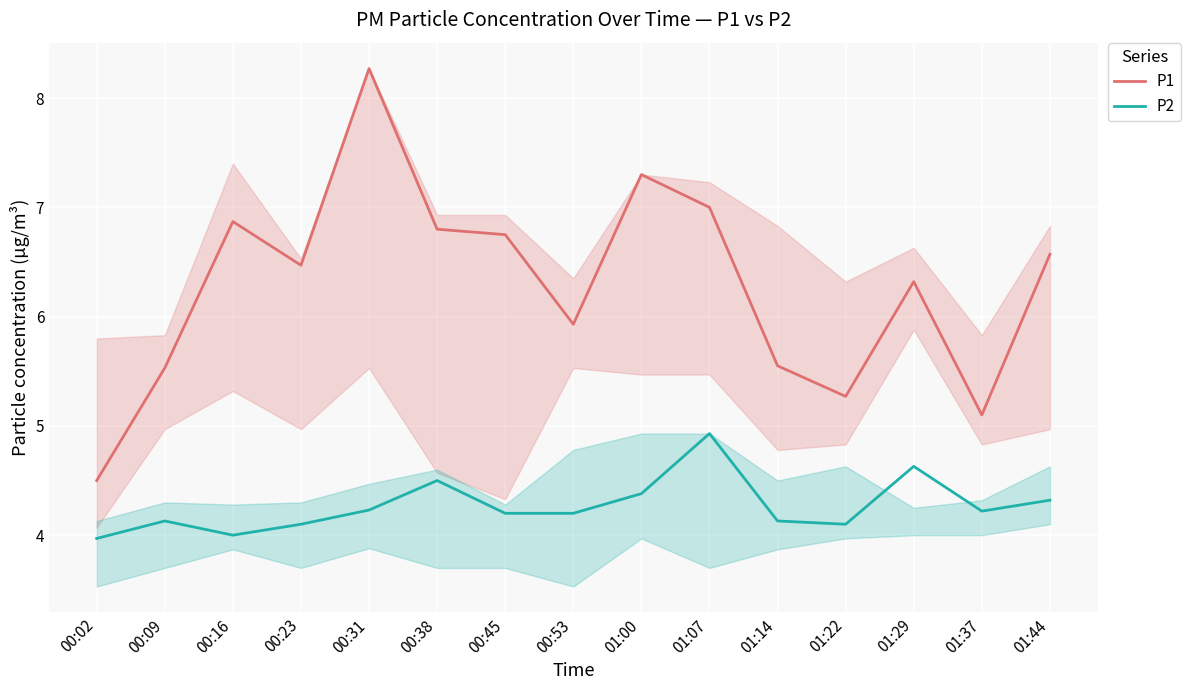

What is the label of the 5th point from the left?

00:31